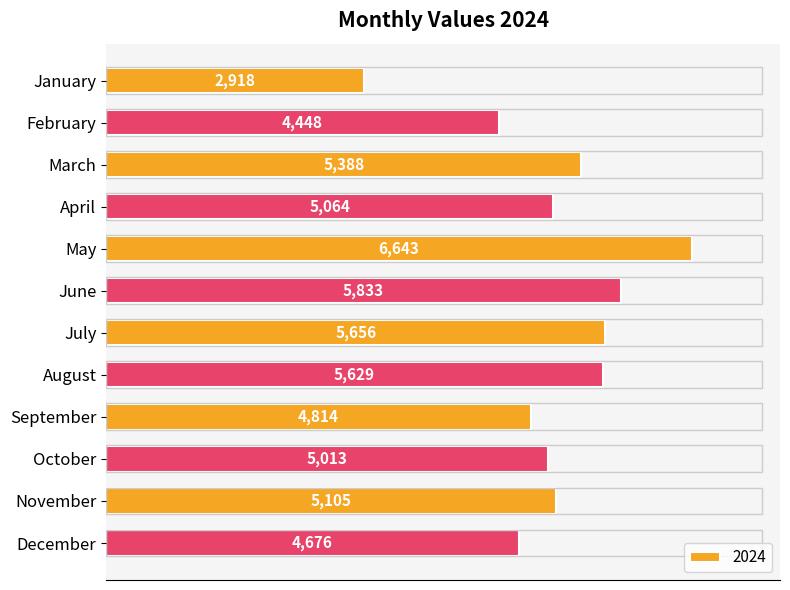

Which has a higher value, December or July?

July